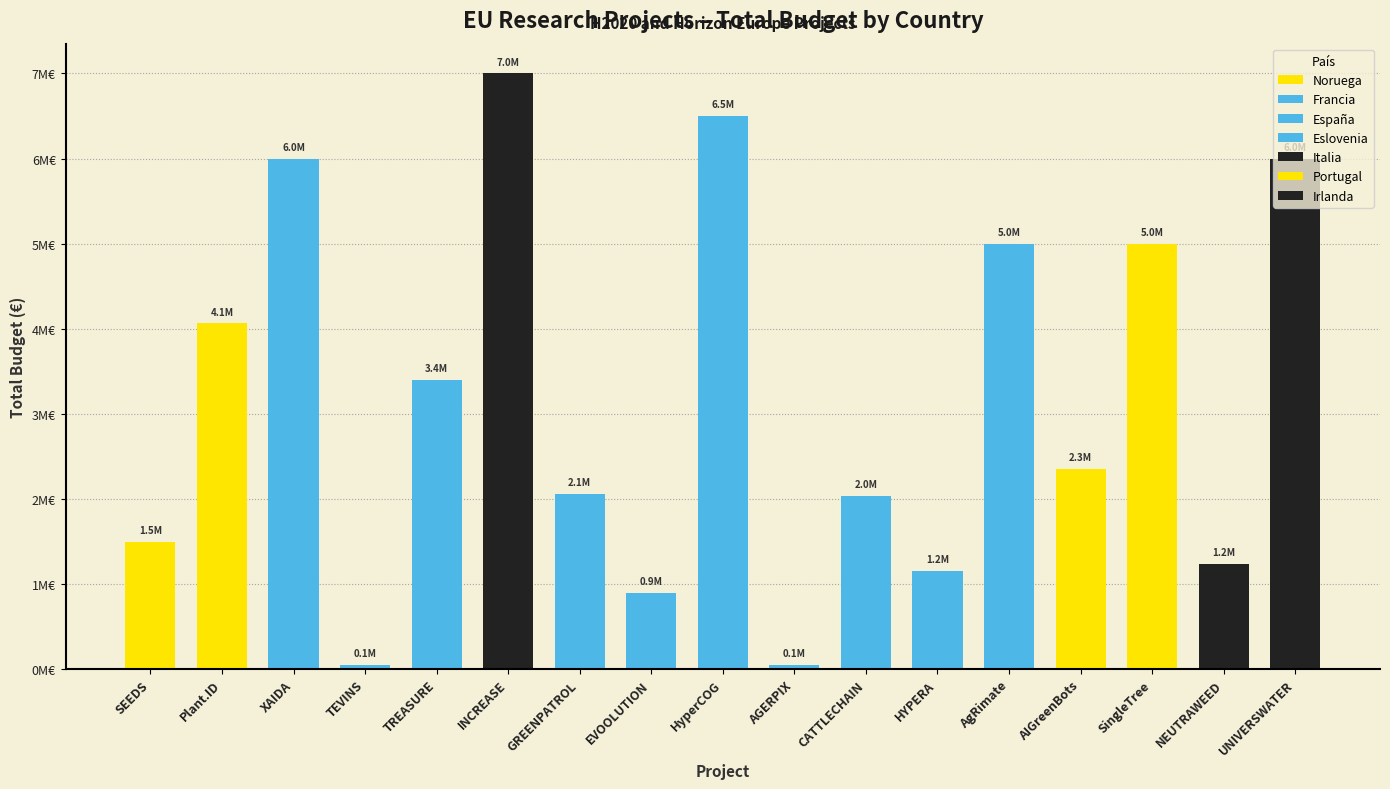

Reading right to left, what are all the values shown in this chart?

Irlanda=5996597	Italia=1237400	Noruega=4997527	Portugal=2348280	España=4999137	España=1156225	España=2039415	España=50000	España=6504312	España=892786	España=2058795	Italia=6999999	Eslovenia=3395986	España=50000	Francia=5999241	Noruega=4062035	Noruega=1498875